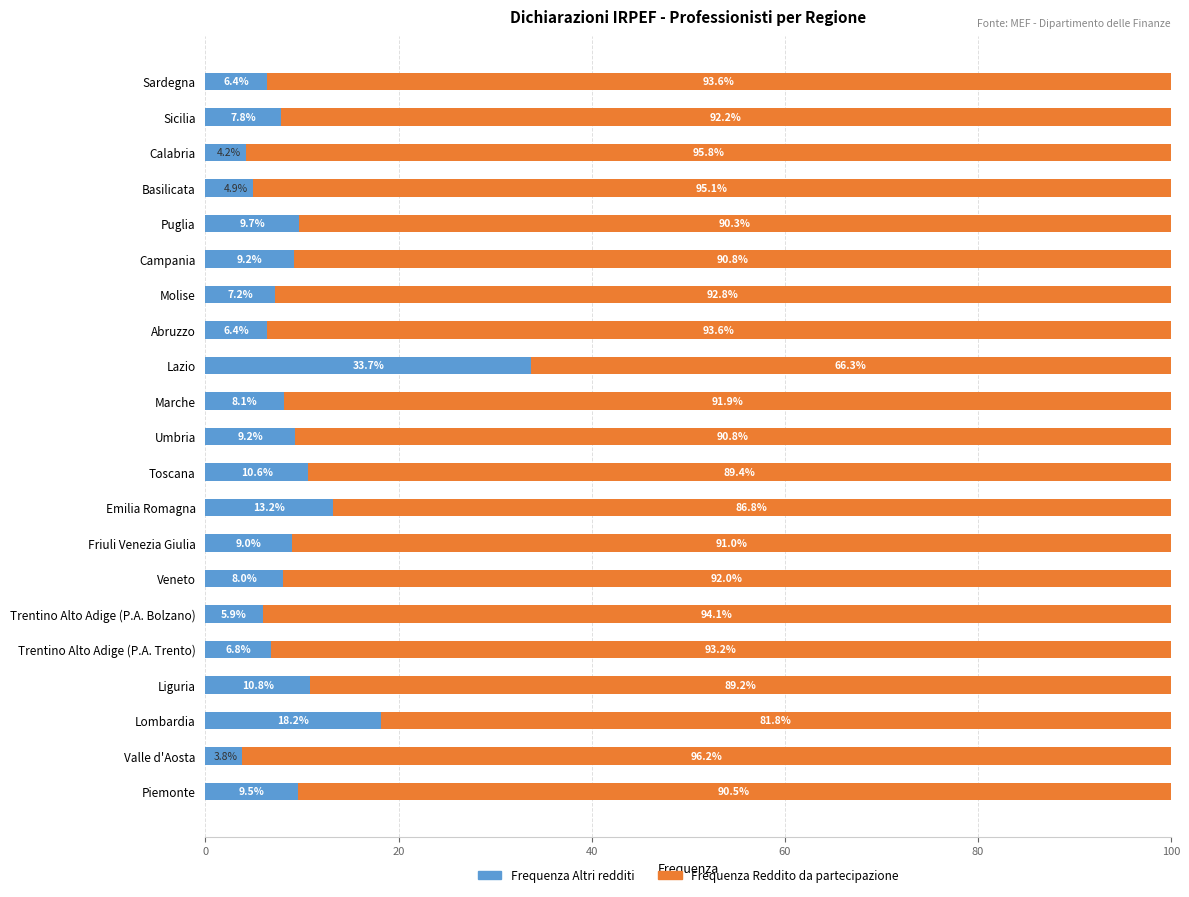

At which label does Frequenza Altri redditi reach its minimum?

Valle d'Aosta